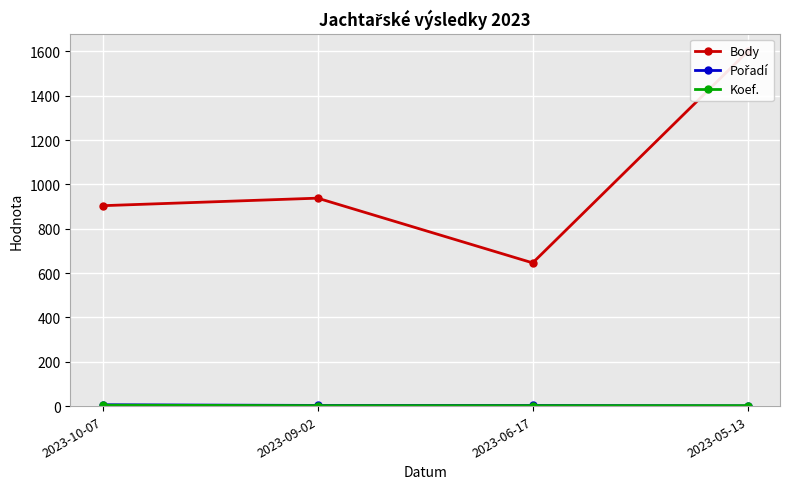

Which has a higher value, 2023-05-13 or 2023-09-02?

2023-05-13